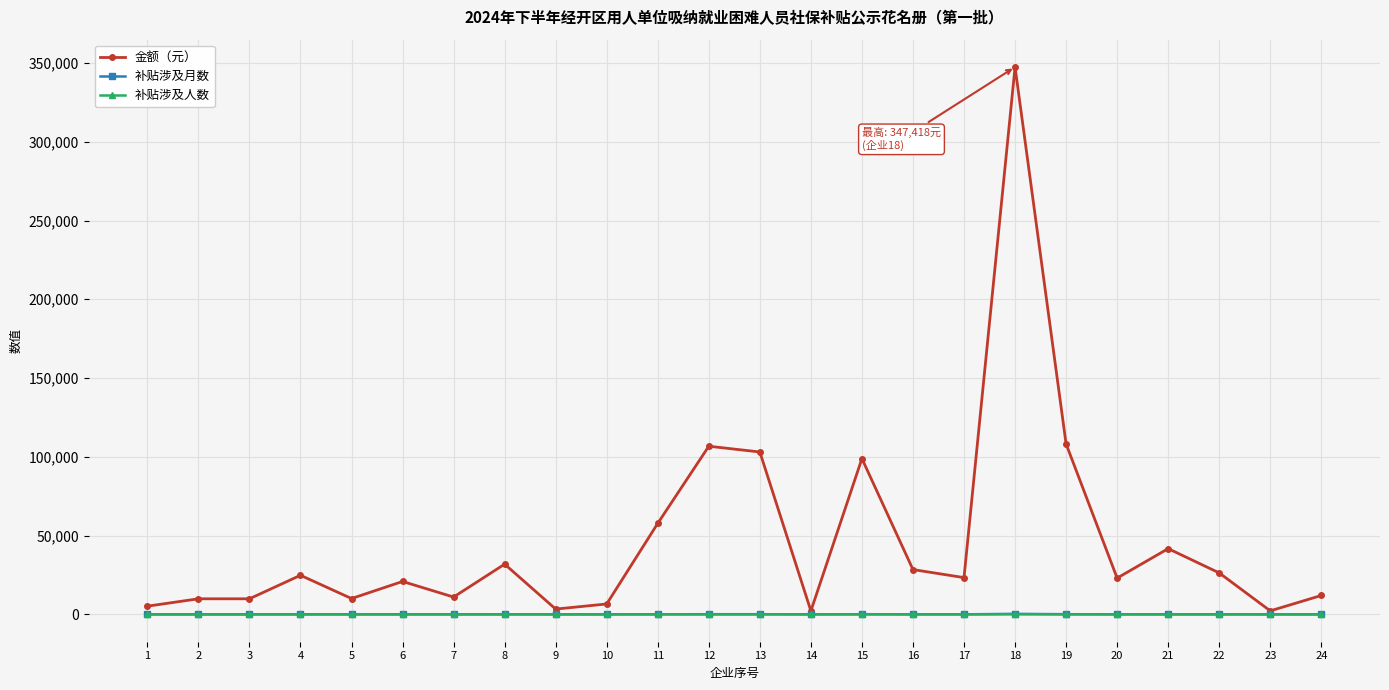

How many lines are shown in the chart?

3